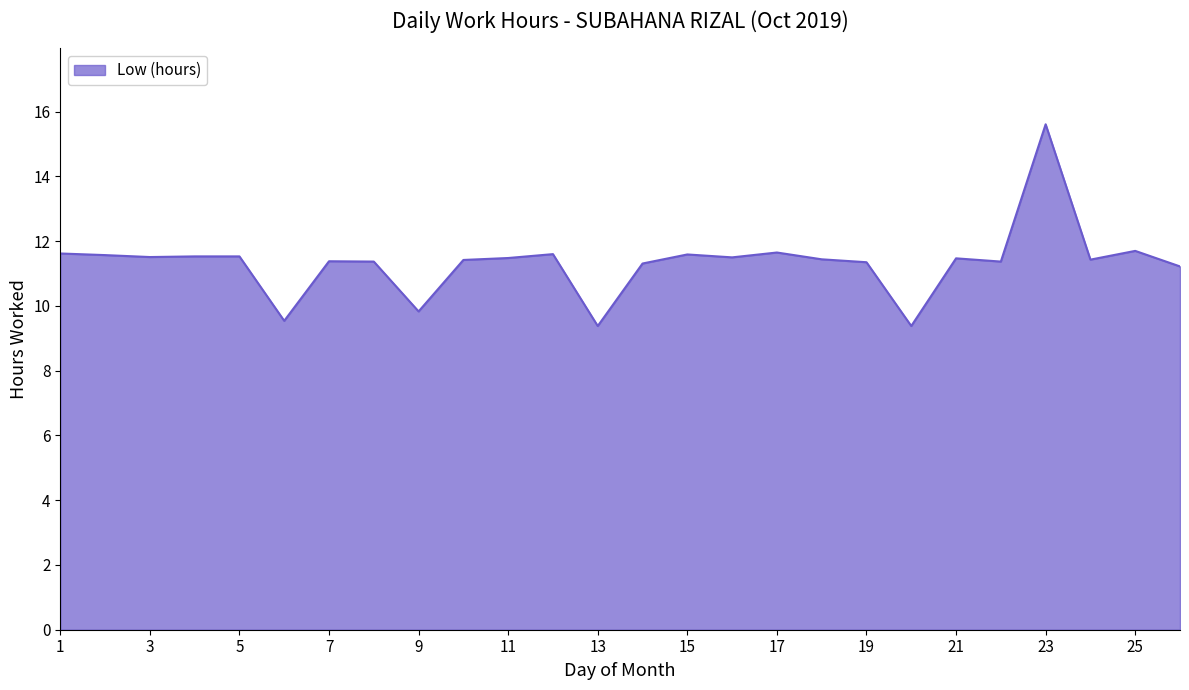

True or false: the data has more than 0 interior local peaks.

True